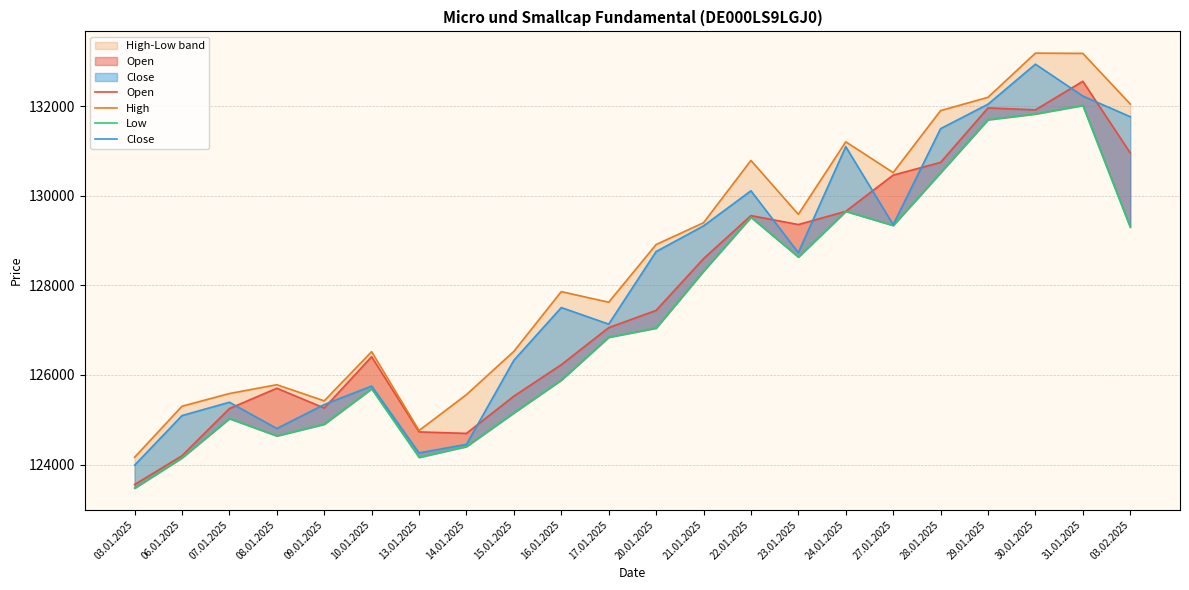

List the series in order of their overall mean, highest first.

High, Close, Open, Low